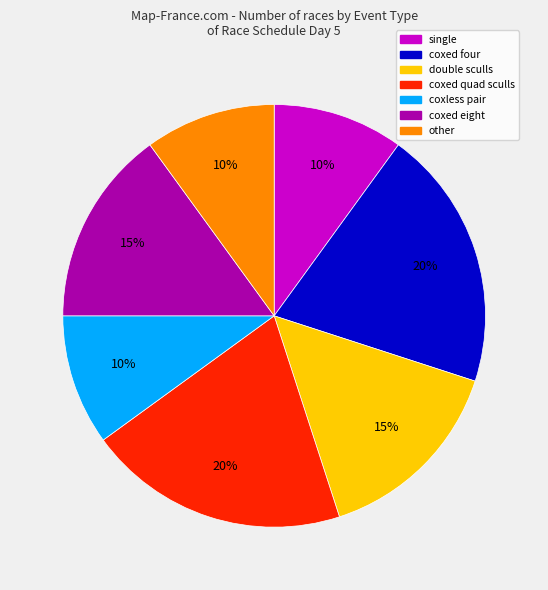

Does any single category account for the majority?

No